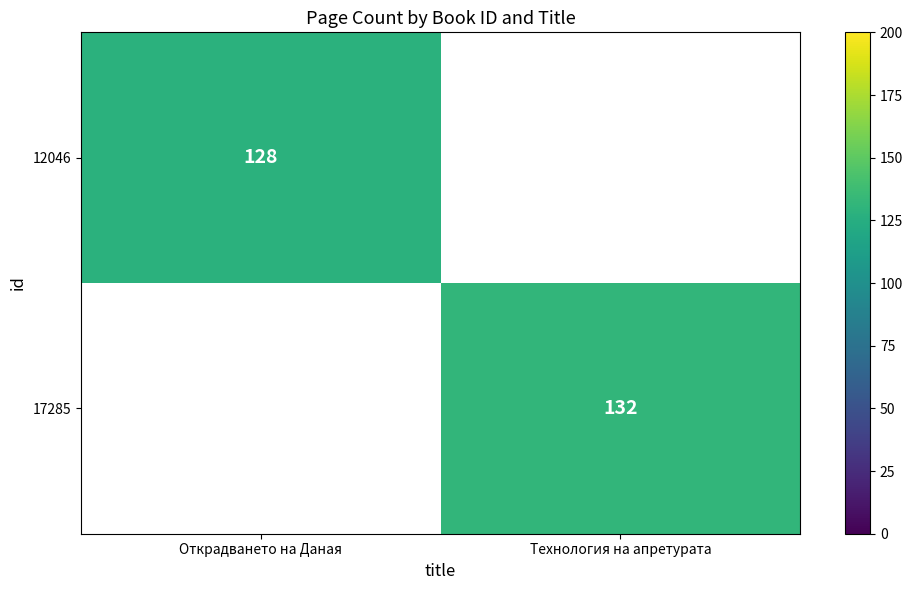

The value of 12046 at Открадването на Даная is 188. True or false?

False